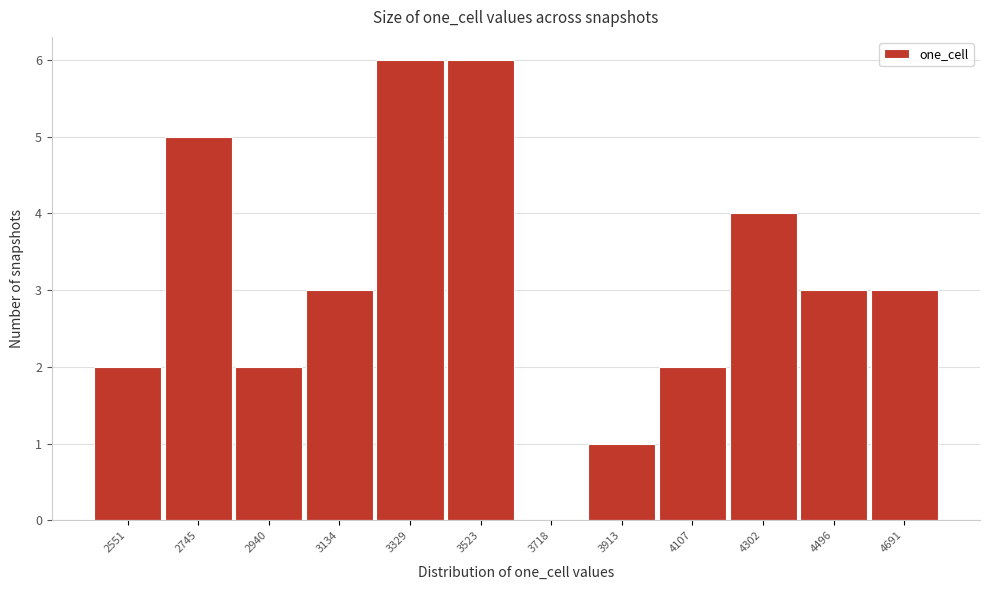

Reading left to right, what are all the values shown in this chart?

2551=2	2745=5	2940=2	3134=3	3329=6	3523=6	3718=0	3913=1	4107=2	4302=4	4496=3	4691=3